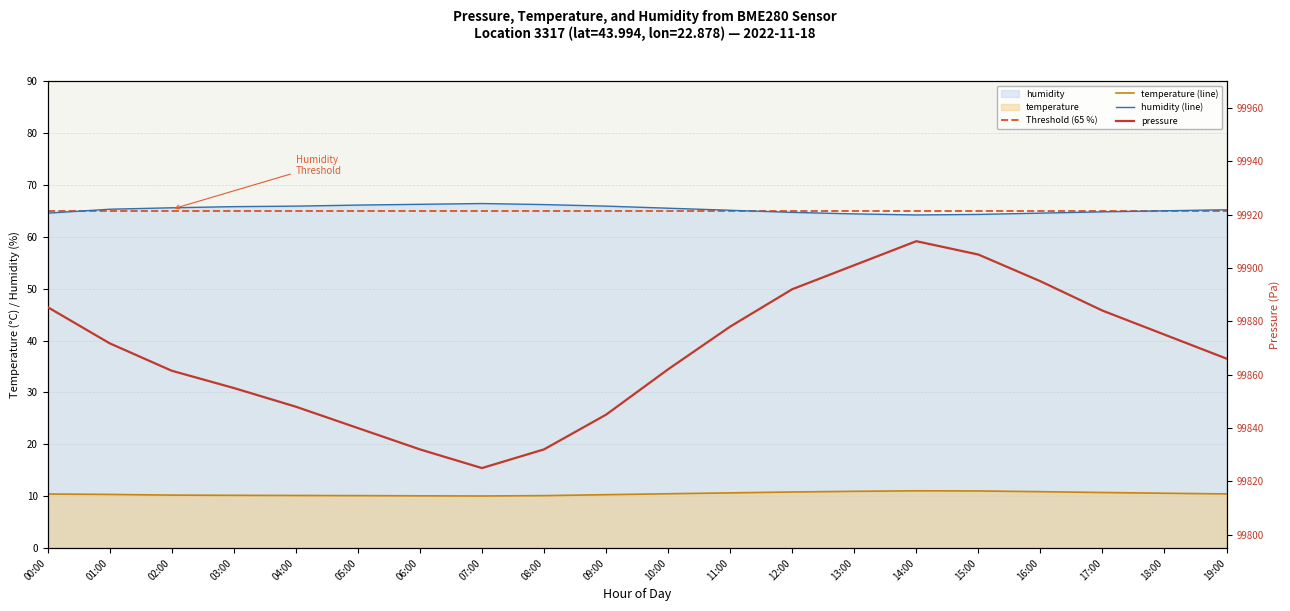

Is it true that temperature (line) equals 10.1 at 08:00?

True